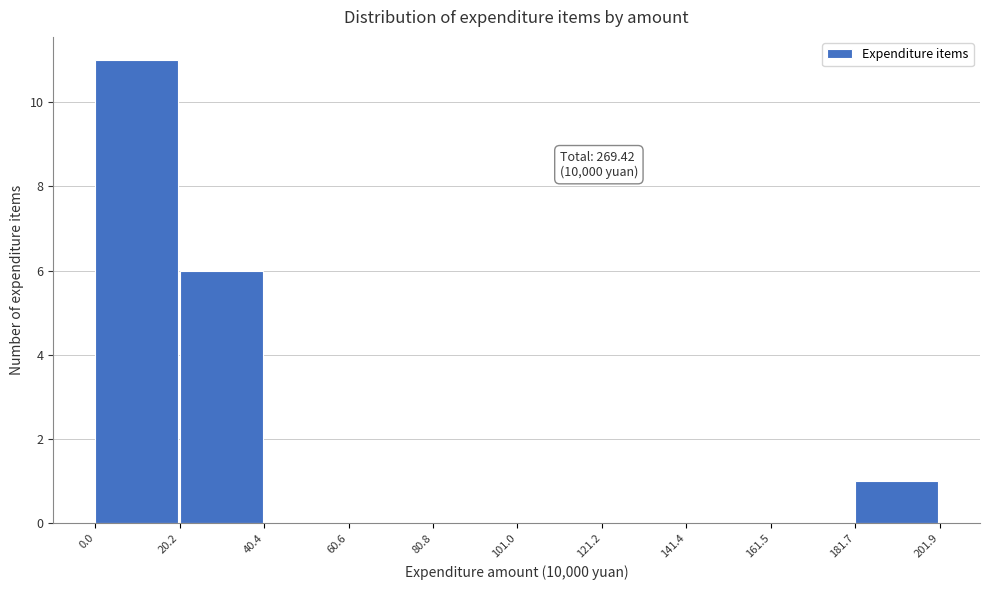

Which range on the x-axis has the tallest bar?

0.0 to 20.2